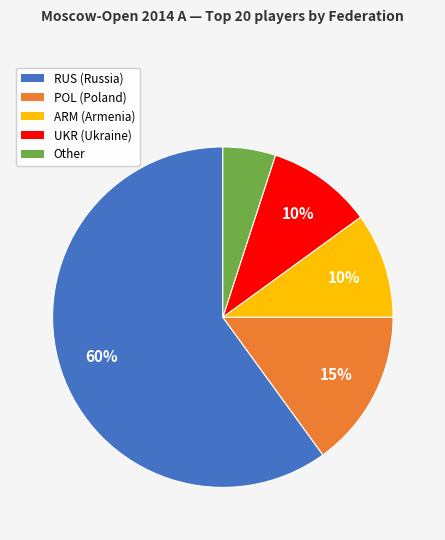

To the nearest percent, what portion does RUS represent?

60%